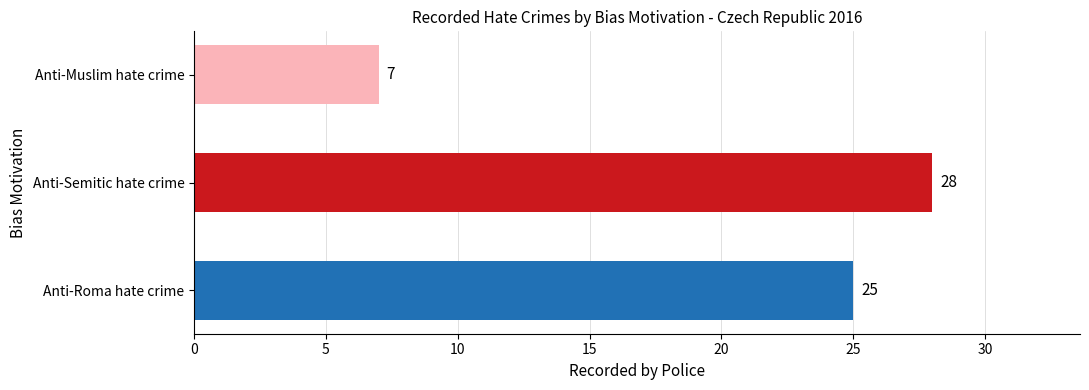

What is the minimum value shown in the chart?

7